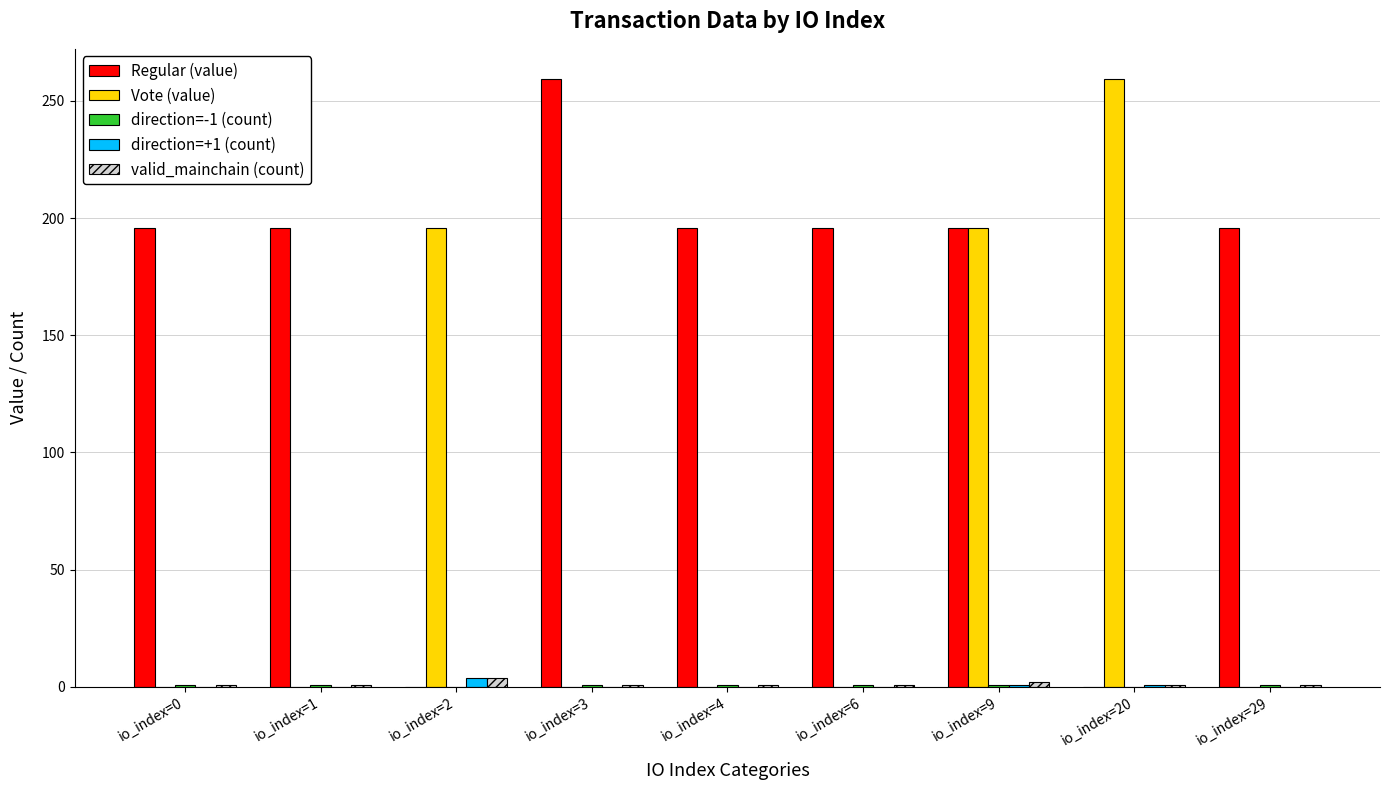

Is the value of Regular (value) at io_index=1 greater than the value of Vote (value) at io_index=20?

No